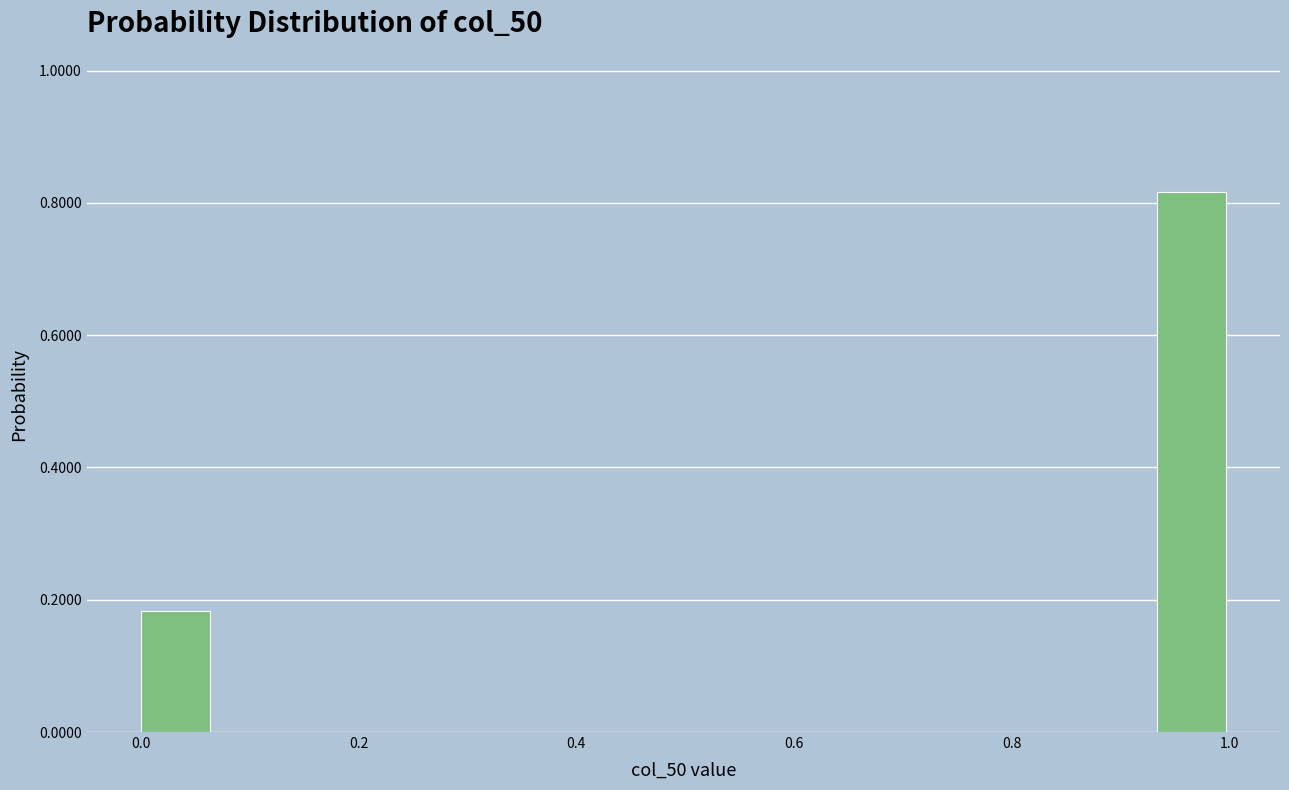

Around what value on the x-axis is the tallest bar? Give the approximate position of its centre, as read against the axis.

0.96